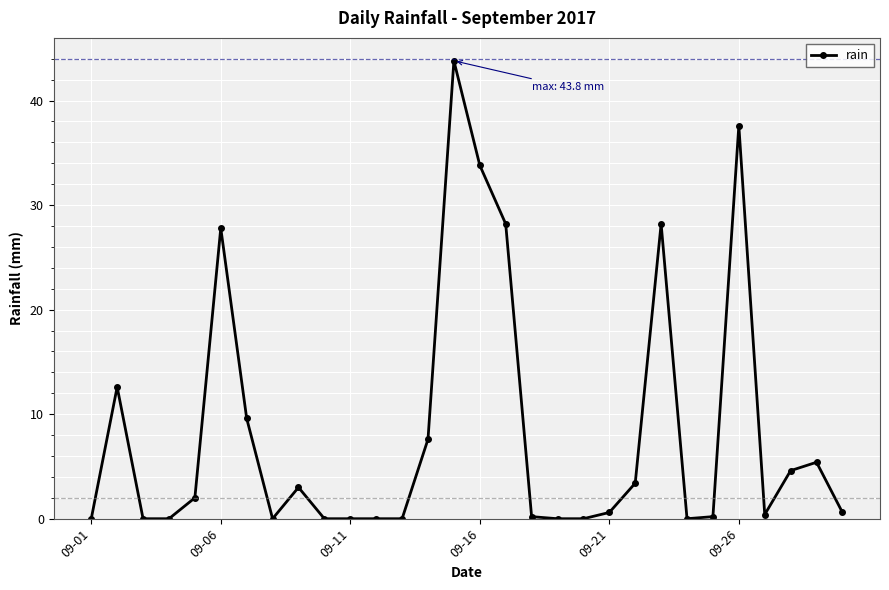

Reading left to right, transcribe all the data shown in this chart.

0.0	12.6	0.0	0.0	2.0	27.8	9.6	0.0	3.0	0.0	0.0	0.0	0.0	7.6	43.8	33.8	28.2	0.2	0.0	0.0	0.6	3.4	28.2	0.0	0.2	37.6	0.4	4.6	5.4	0.6